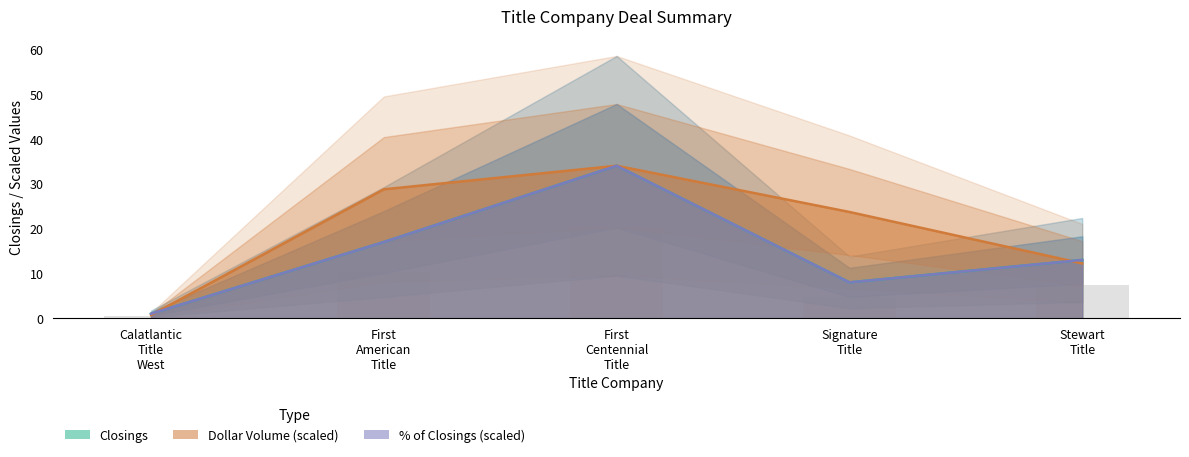

Which series changed the most between Calatlantic Title West and Signature Title?

DOLLAR_VOLUME_M